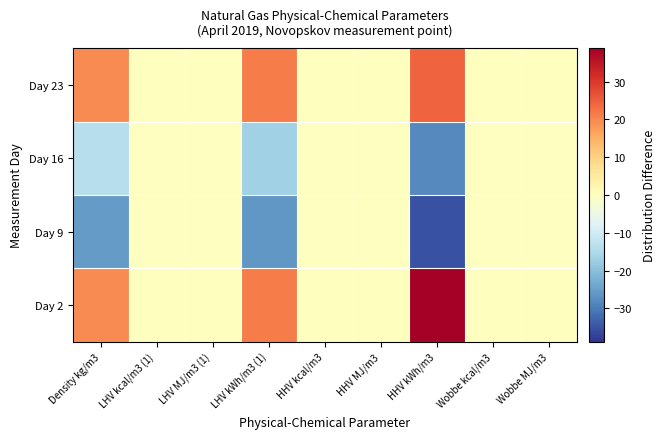

Reading left to right, what are all the values shown in this chart?

Day 2: Density kg/m3=19.7	LHV kcal/m3 (1)=0.1	LHV MJ/m3 (1)=0.0	LHV kWh/m3 (1)=21.5	HHV kcal/m3=0.1	HHV MJ/m3=0.0	HHV kWh/m3=38.8	Wobbe kcal/m3=0.2	Wobbe MJ/m3=0.0
Day 9: Density kg/m3=-25.7	LHV kcal/m3 (1)=-0.1	LHV MJ/m3 (1)=-0.0	LHV kWh/m3 (1)=-26.3	HHV kcal/m3=-0.1	HHV MJ/m3=-0.0	HHV kWh/m3=-35.2	Wobbe kcal/m3=-0.1	Wobbe MJ/m3=-0.0
Day 16: Density kg/m3=-13.7	LHV kcal/m3 (1)=-0.1	LHV MJ/m3 (1)=-0.0	LHV kWh/m3 (1)=-16.7	HHV kcal/m3=-0.1	HHV MJ/m3=-0.0	HHV kWh/m3=-28.1	Wobbe kcal/m3=-0.1	Wobbe MJ/m3=-0.0
Day 23: Density kg/m3=19.7	LHV kcal/m3 (1)=0.1	LHV MJ/m3 (1)=0.0	LHV kWh/m3 (1)=21.5	HHV kcal/m3=0.1	HHV MJ/m3=0.0	HHV kWh/m3=24.5	Wobbe kcal/m3=0.1	Wobbe MJ/m3=0.0